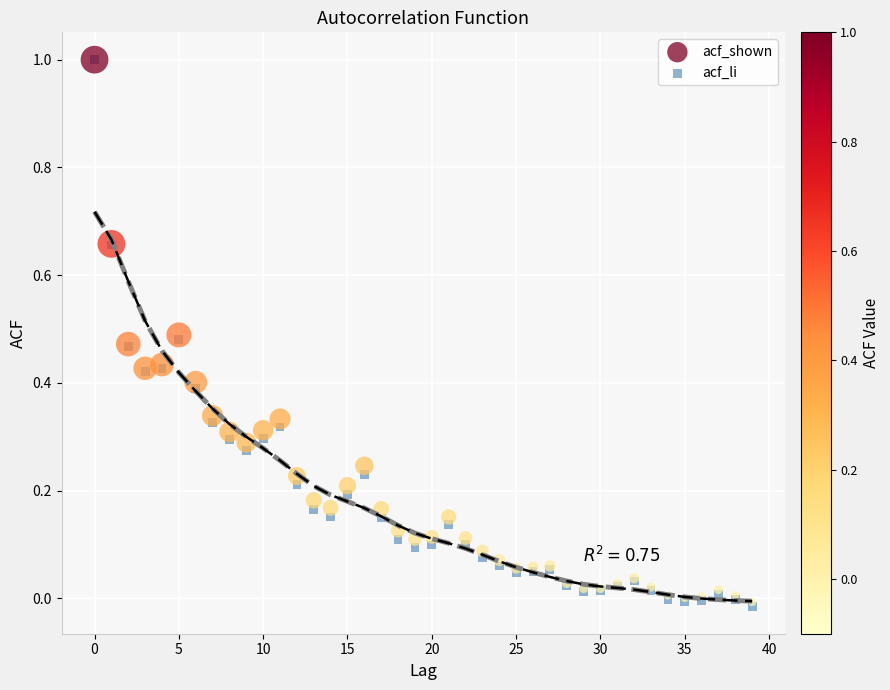

What are all the series names shown in the legend?

acf_shown, acf_li